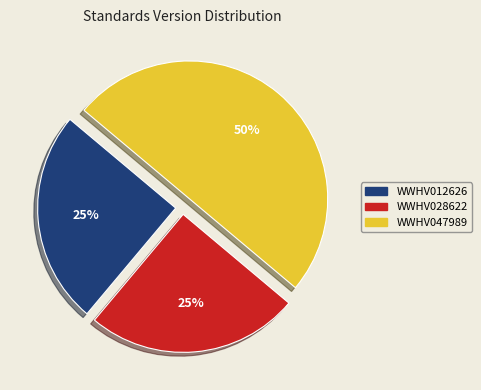

What is the ratio of the value at WWHV047989 to the value at WWHV028622?

2.0